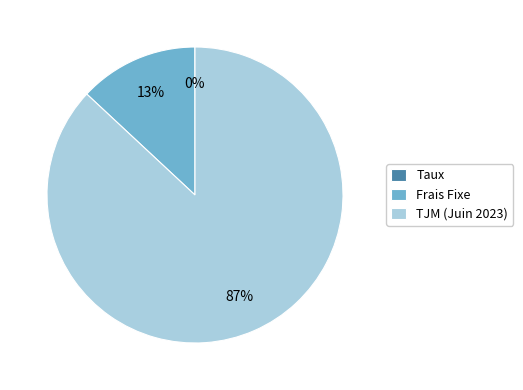

Combined, do TJM (Juin 2023) and Frais Fixe account for over 50%?

Yes